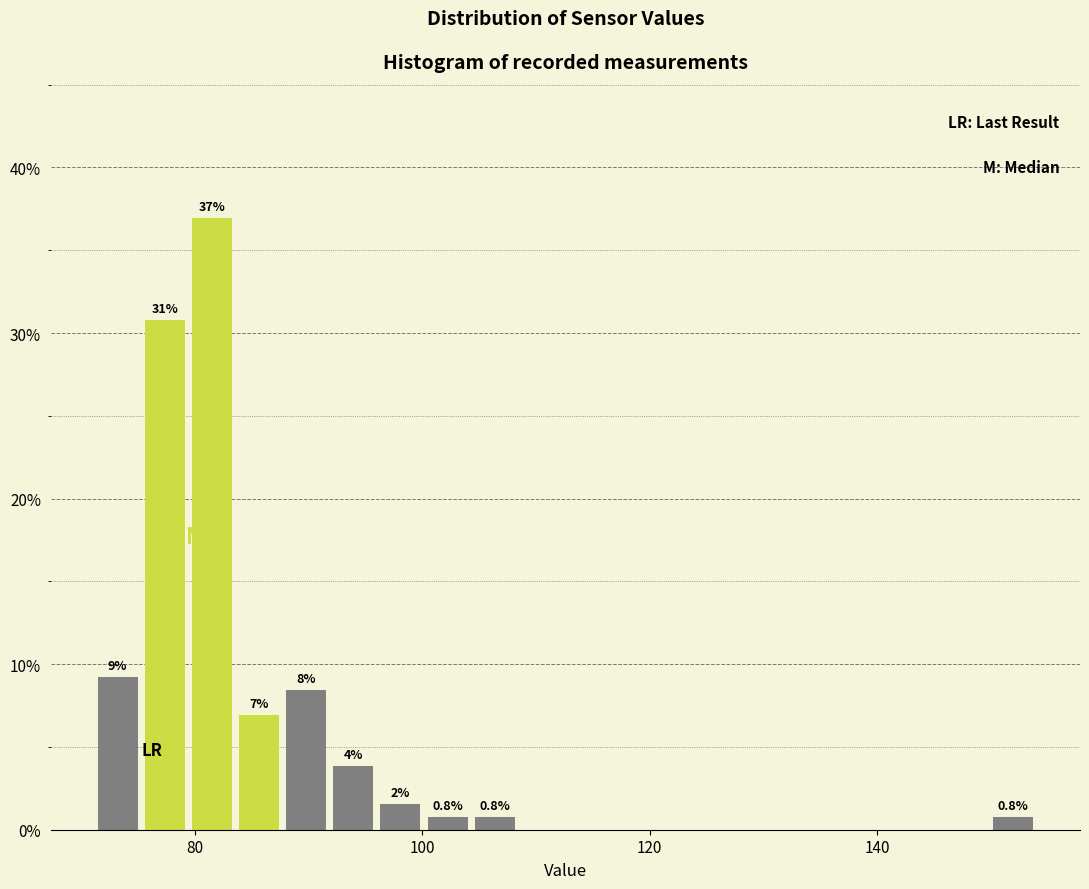

Around what value on the x-axis is the tallest bar? Give the approximate position of its centre, as read against the axis.

82